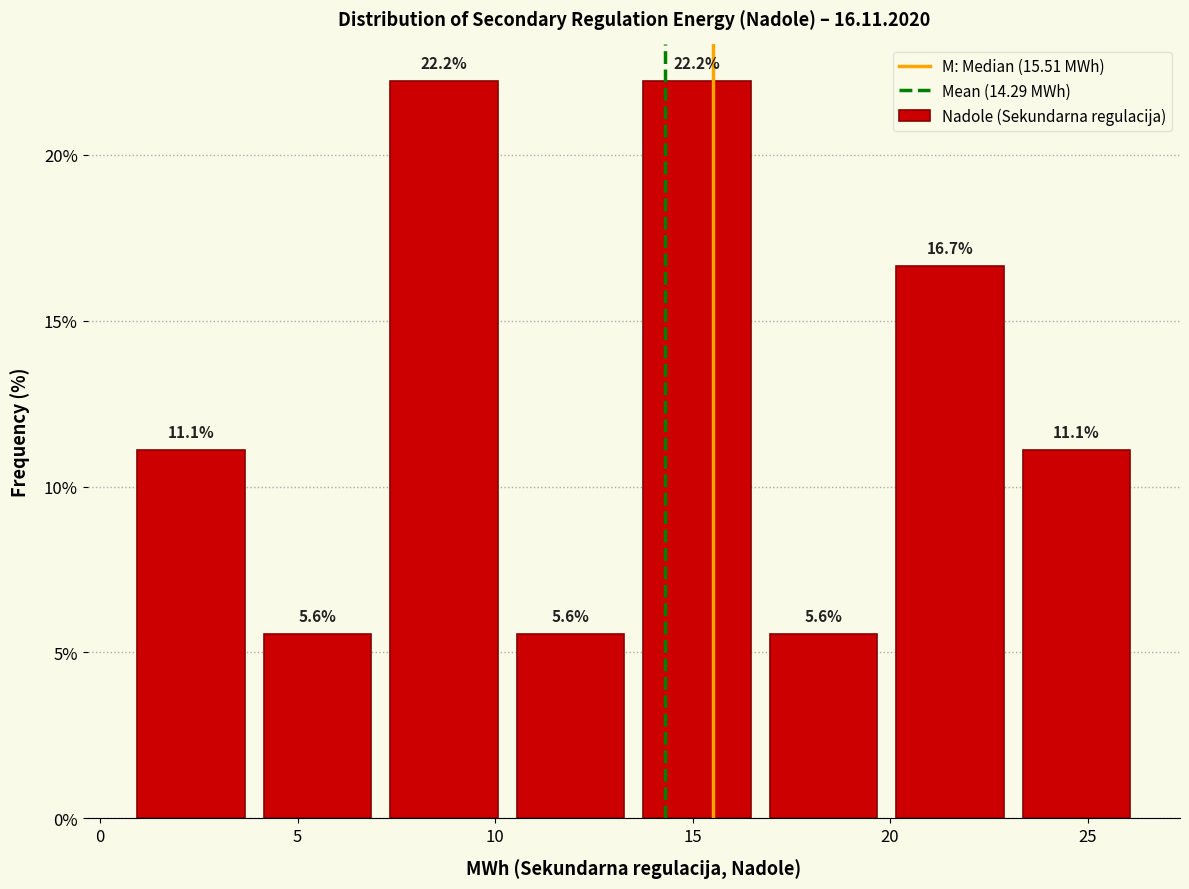

How tall is the bar that spans 1.0 to 4.0 on the x-axis? The bar edges are not printed on the chart, so give them approximately, as read against the axis.

11.1